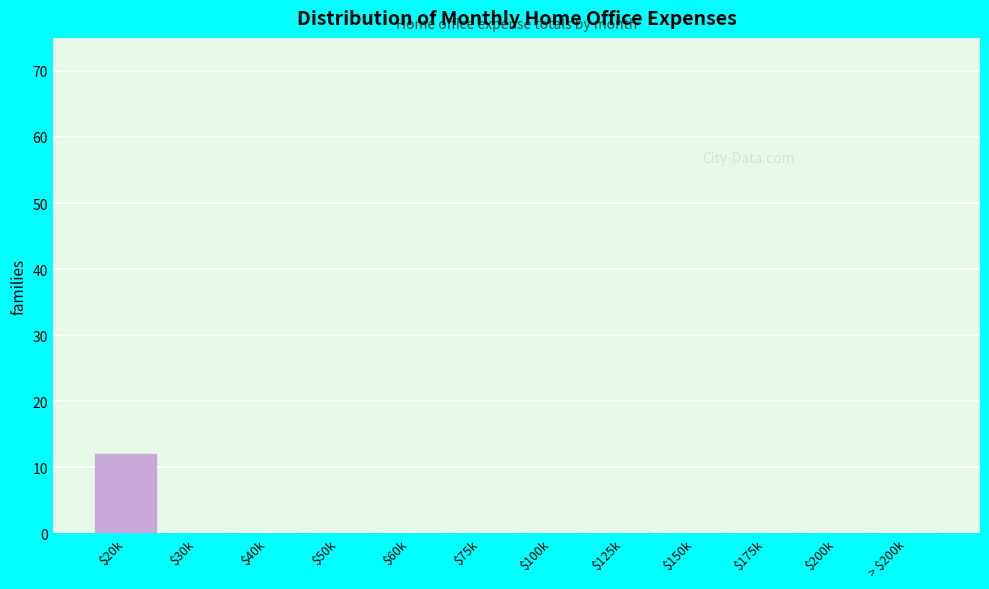

Is it true that the value at $30k is 6?

False